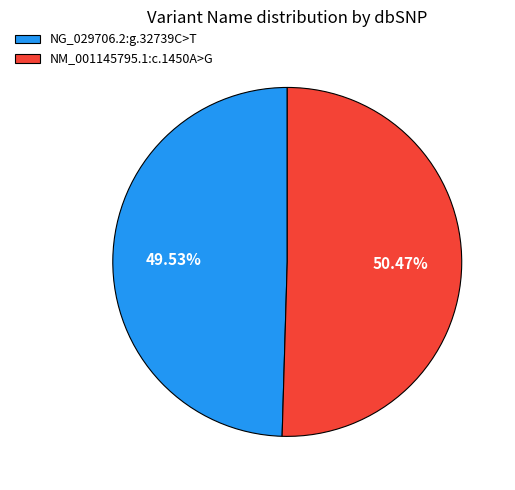

What is the largest slice in the pie chart?

NM_001145795.1:c.1450A>G